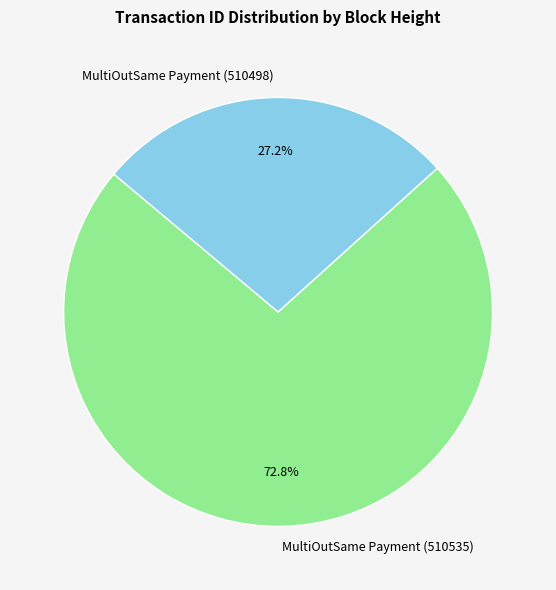

How many slices are in this pie chart?

2